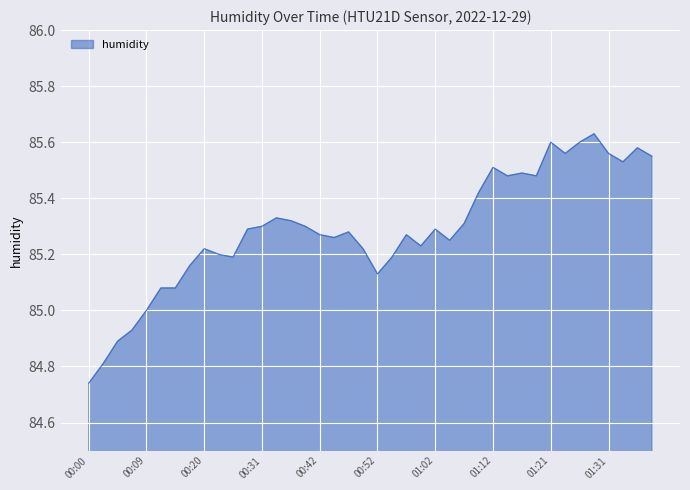

What is the difference between the maximum and minimum values?

0.9